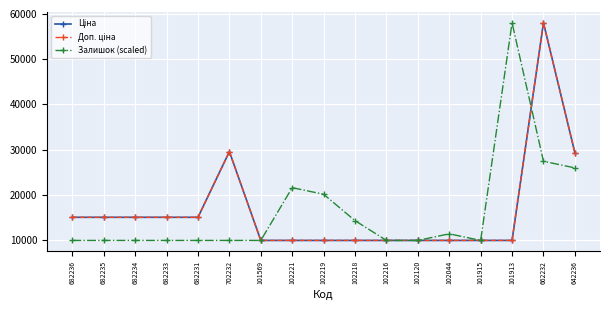

What is the difference between the highest and lowest values at 682235?

5110.7